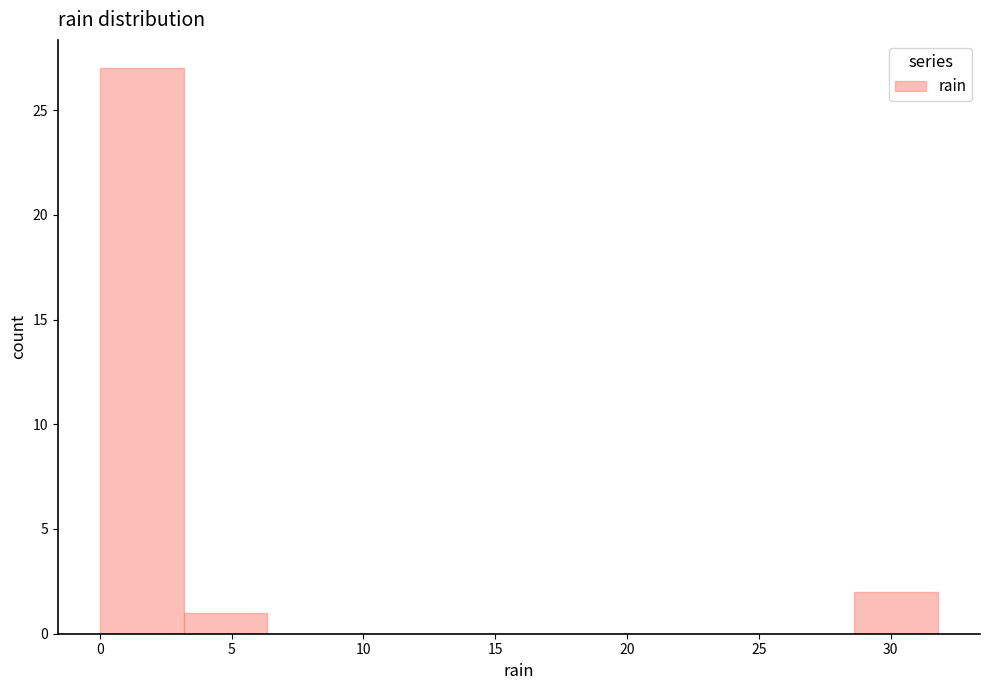

Reading left to right, list every bar in this chart as the range it spans on the x-axis followed by its height. Neither the bar edges nor the heights are printed on the chart, so give them approximately, as read against the axes.

0.0 to 3.0: 27
3.0 to 6.5: 1
6.5 to 9.5: 0
9.5 to 12.5: 0
12.5 to 16.0: 0
16.0 to 19.0: 0
19.0 to 22.5: 0
22.5 to 25.5: 0
25.5 to 28.5: 0
28.5 to 32.0: 2